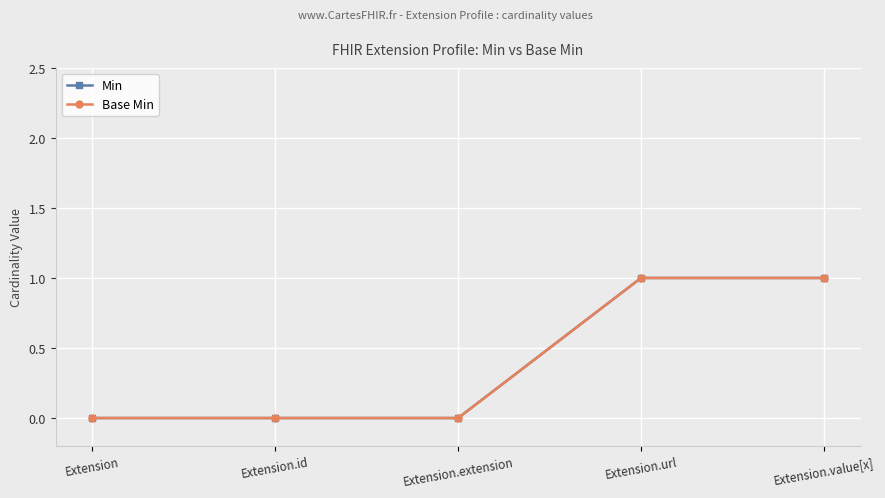

Does the chart have visible grid lines?

Yes